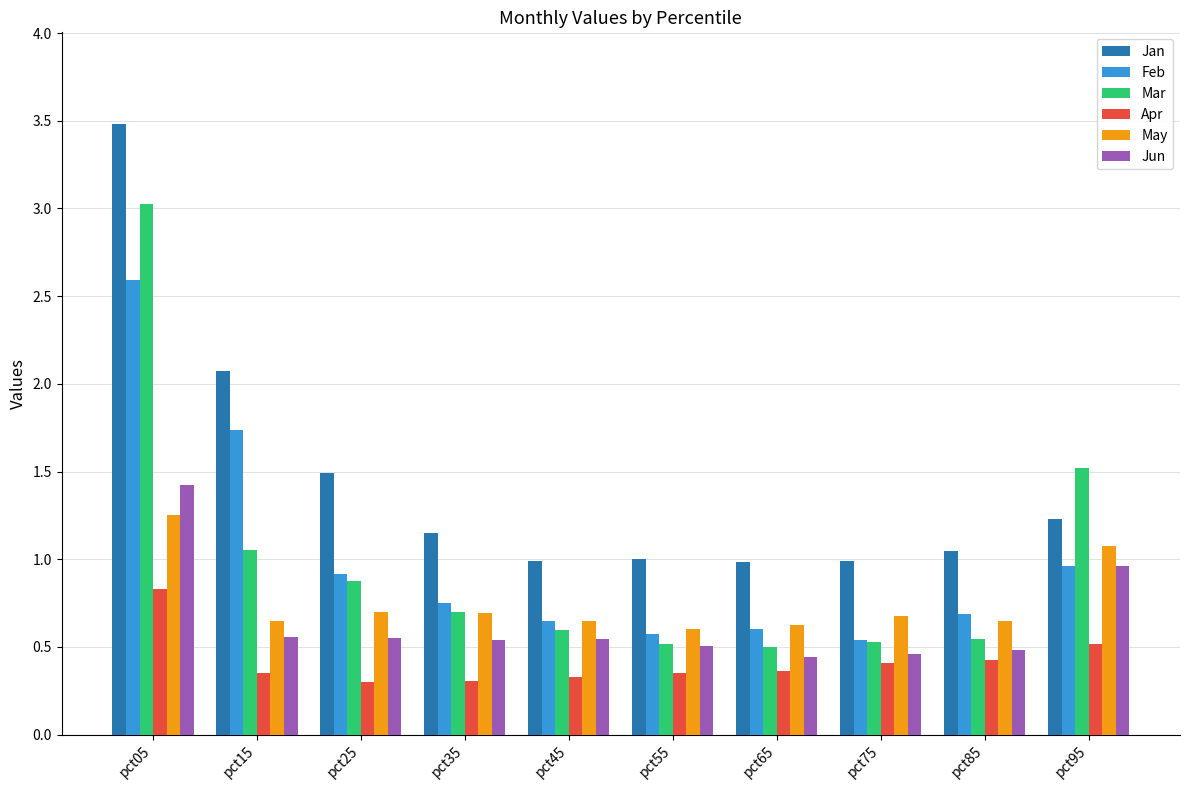

What are all the series names shown in the legend?

Jan, Feb, Mar, Apr, May, Jun